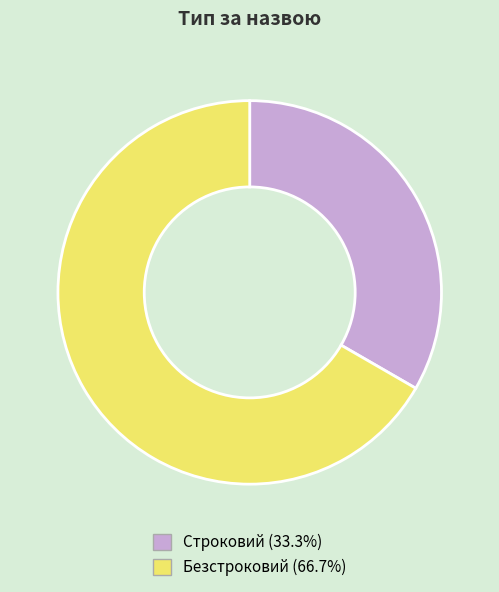

The Безстроковий slice represents 67% of the pie. True or false?

True